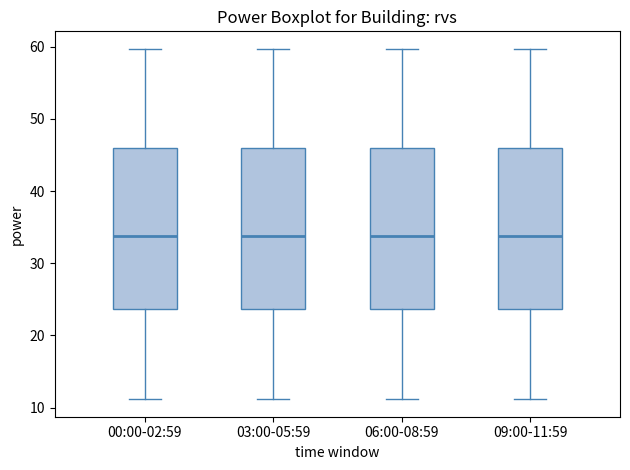

Where is the upper edge of the box for 09:00-11:59 on the y-axis? The values are not printed on the chart, so give them approximately, as read against the axis.

46